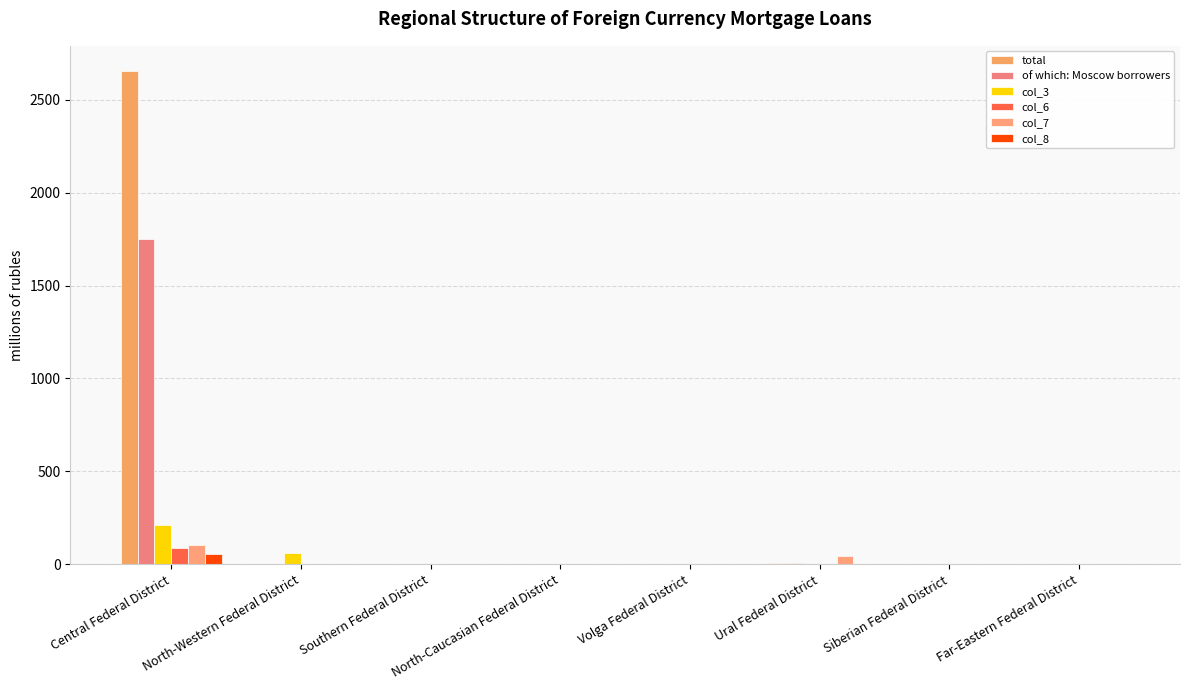

The col_6 series shows 1 at North-Western Federal District. True or false?

False